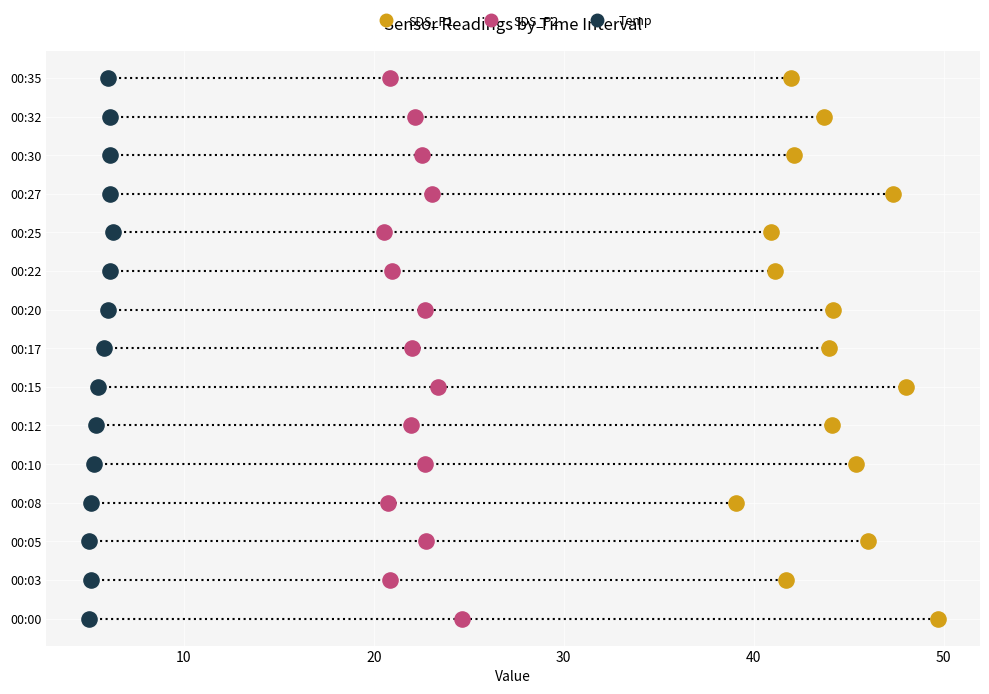

Which series has the largest total across all categories?

SDS_P1